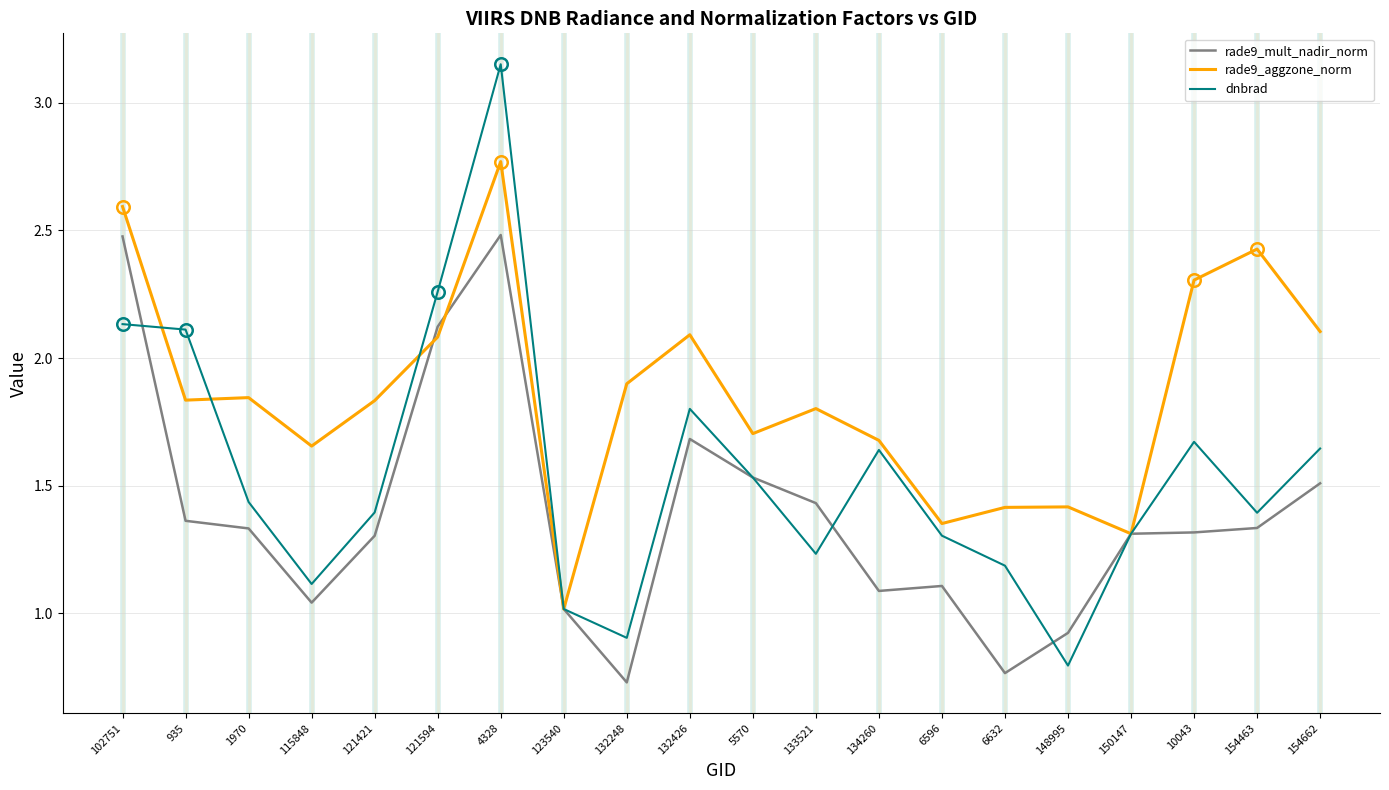

What position from the right is 150147?

4